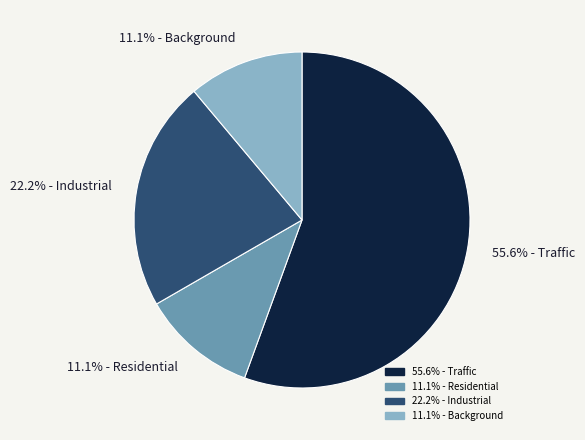

Does any single category account for the majority?

Yes